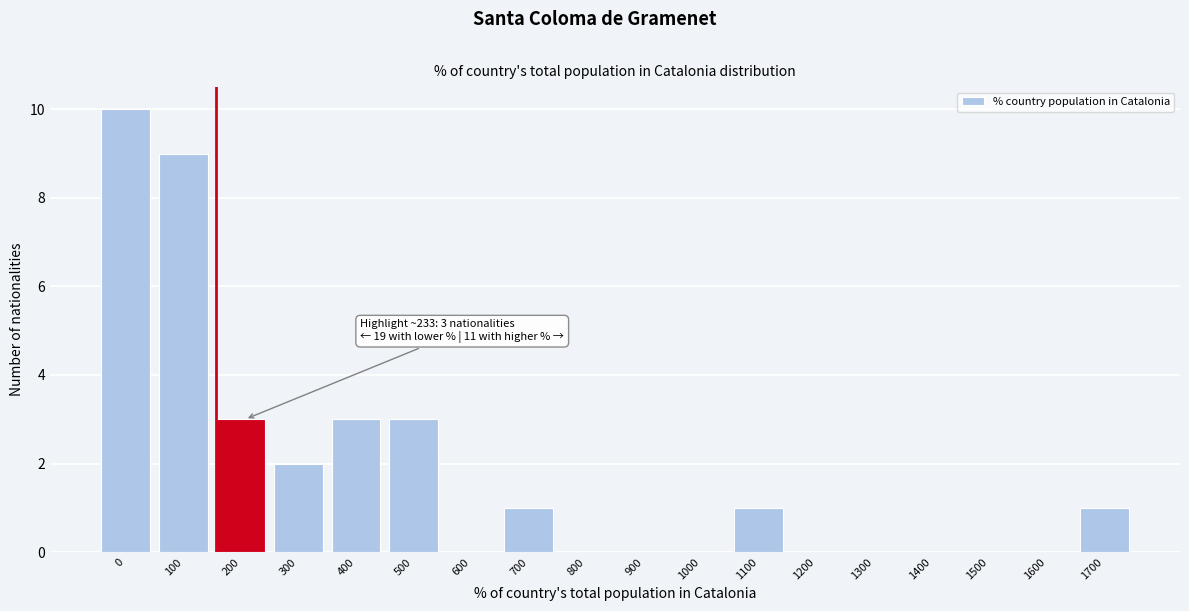

Reading left to right, what are all the values shown in this chart?

0=10	100=9	200=3	300=2	400=3	500=3	600=0	700=1	800=0	900=0	1000=0	1100=1	1200=0	1300=0	1400=0	1500=0	1600=0	1700=1